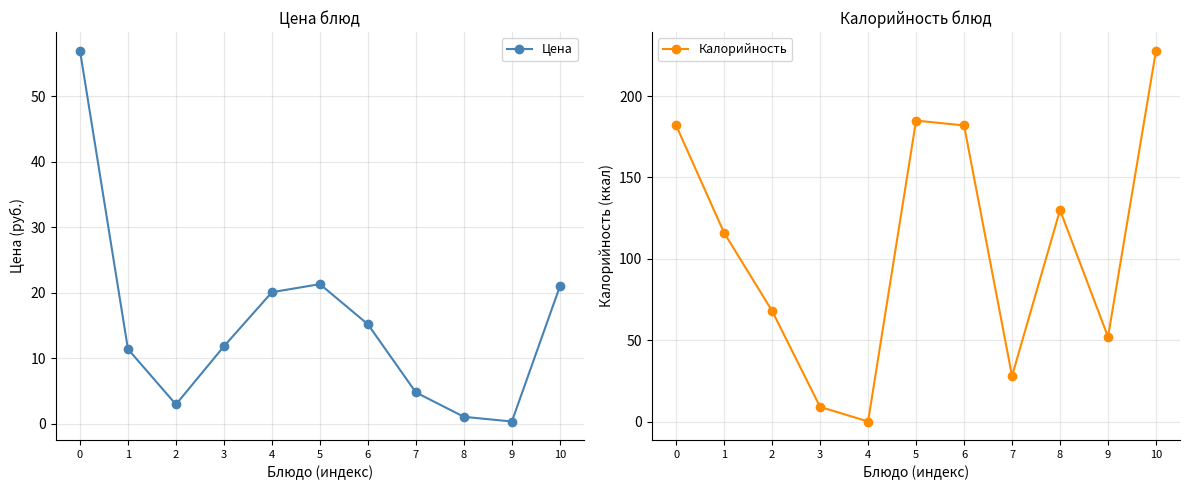

Count the number of data series in this chart.

2